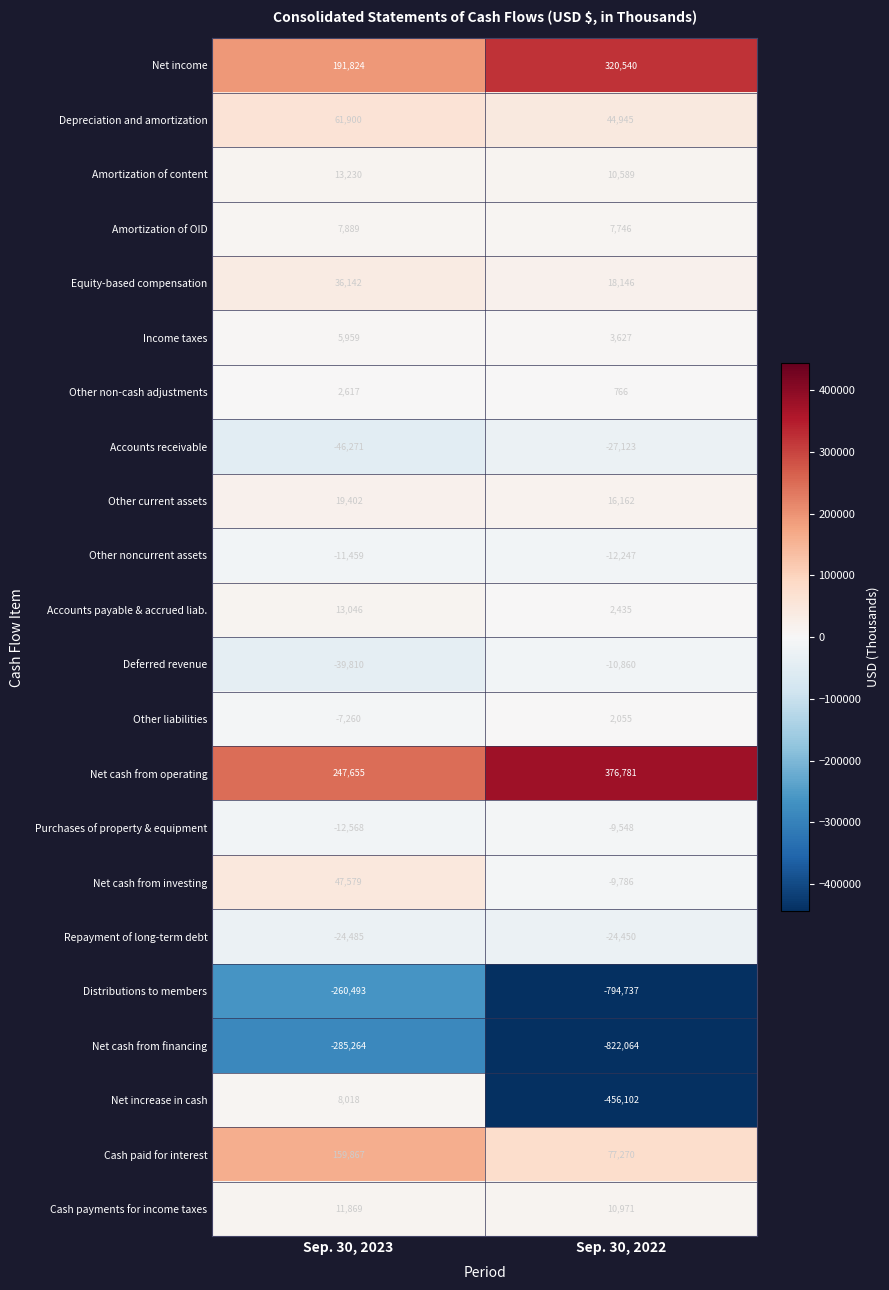

What is the sum of all Accounts payable & accrued liab. values?

15481